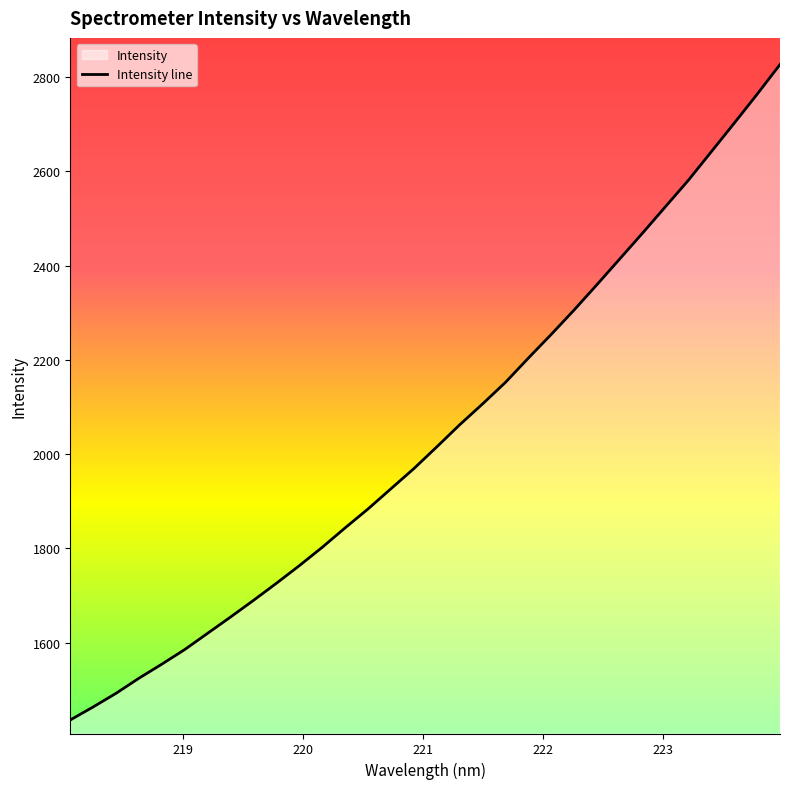

What is the minimum value shown in the chart?

1435.7